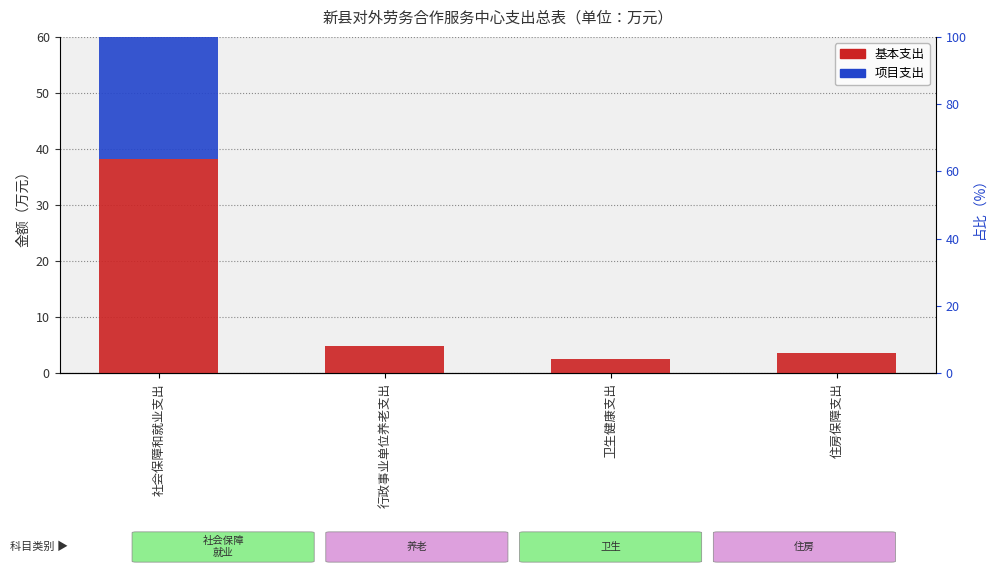

Which has a higher value, 住房保障支出 or 行政事业单位养老支出?

行政事业单位养老支出